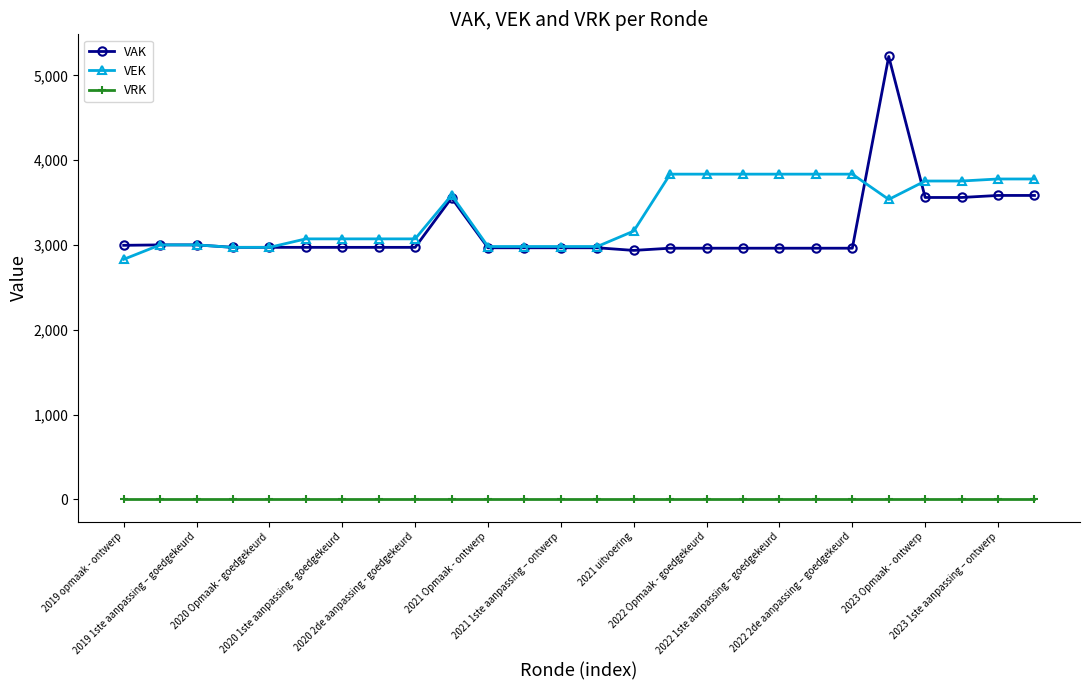

True or false: VEK has more than 0 points higher than both neighbors.

True